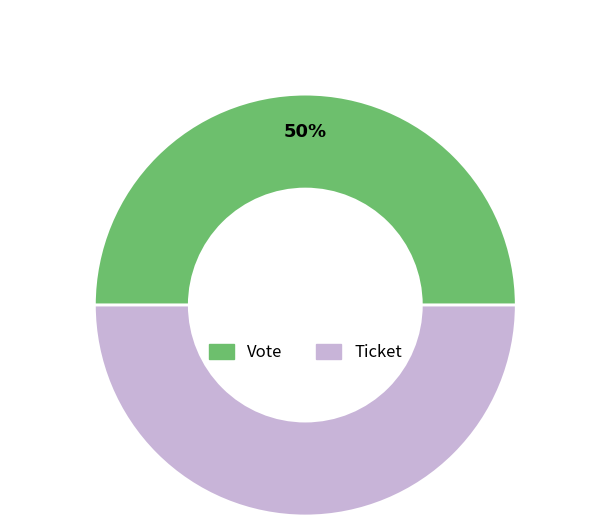

True or false: Vote accounts for 43% of the total.

False